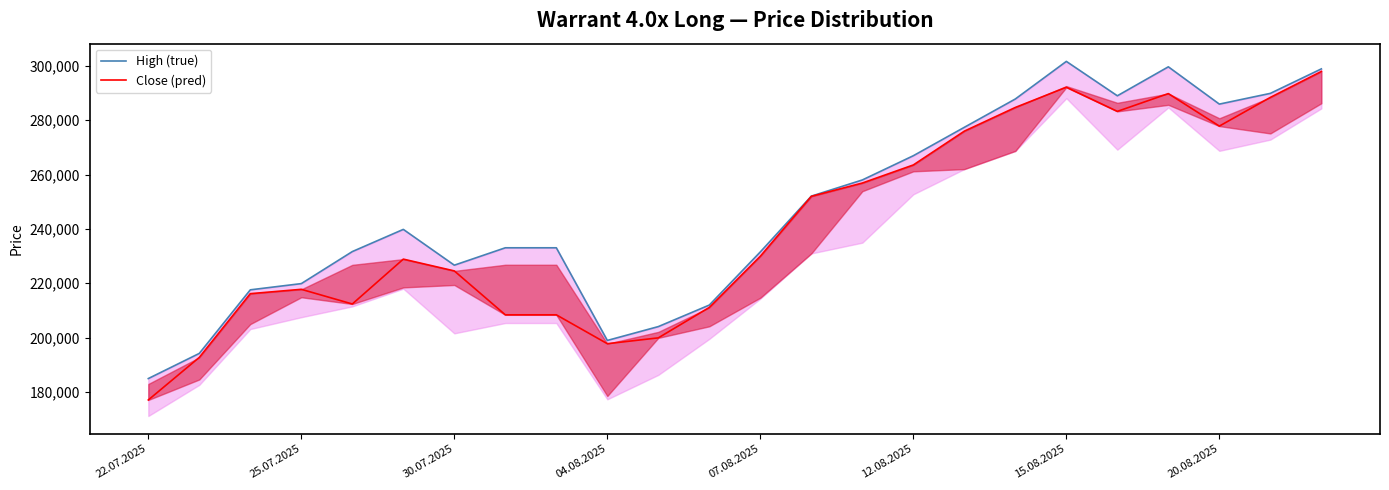

The Close (pred) series shows 208375 at 8. True or false?

True